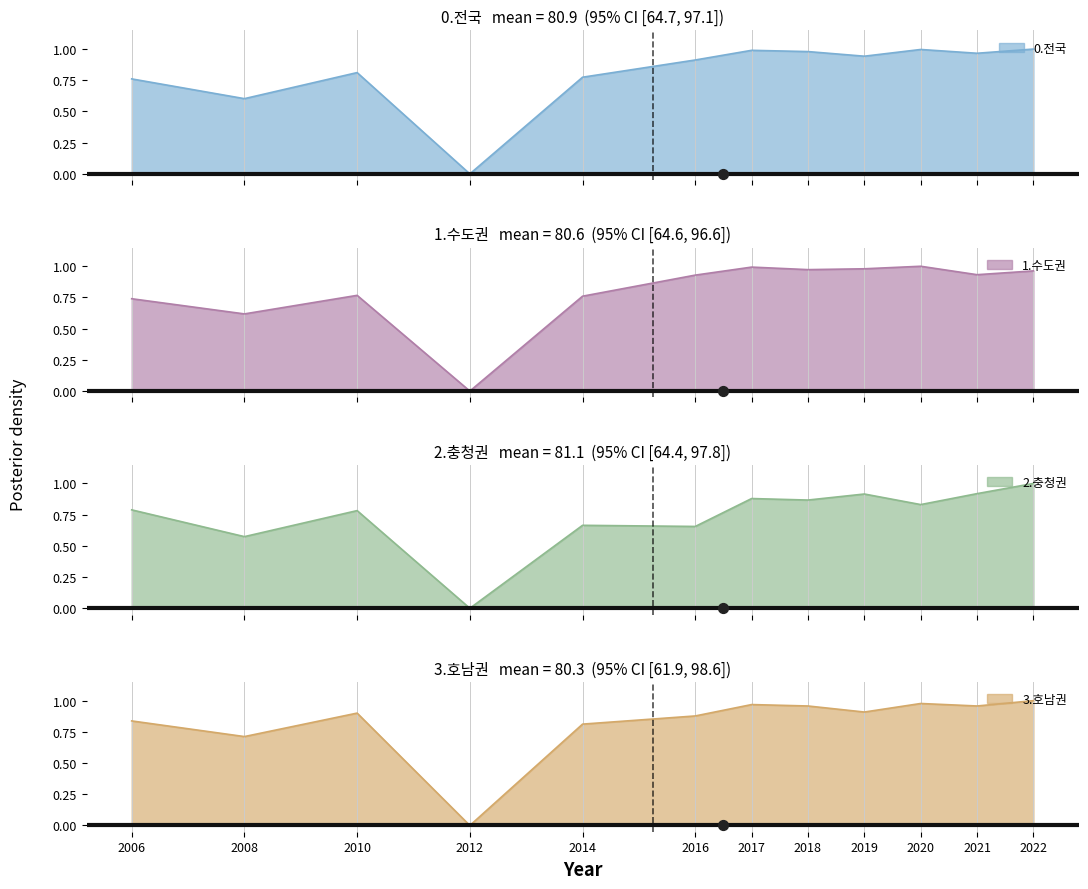

Which series has the largest total across all categories?

3.호남권